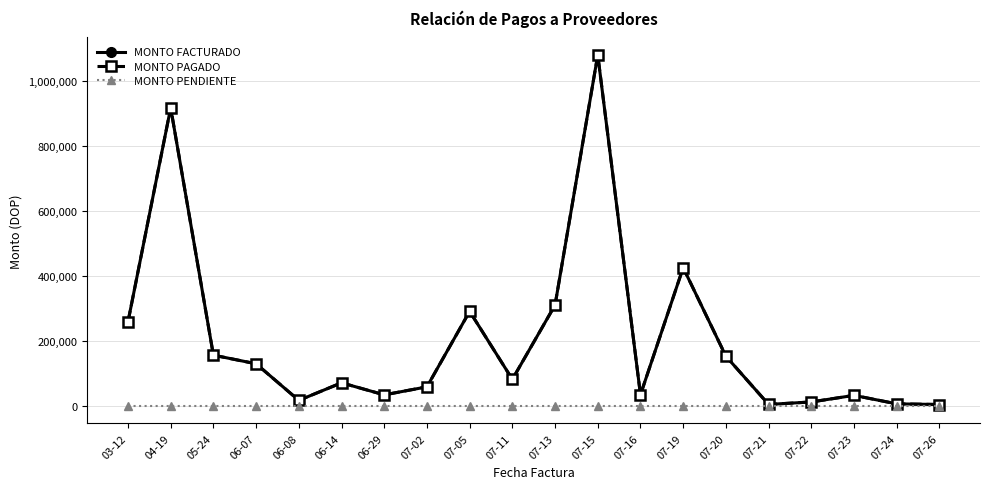

True or false: MONTO PENDIENTE and MONTO FACTURADO cross at least once.

False